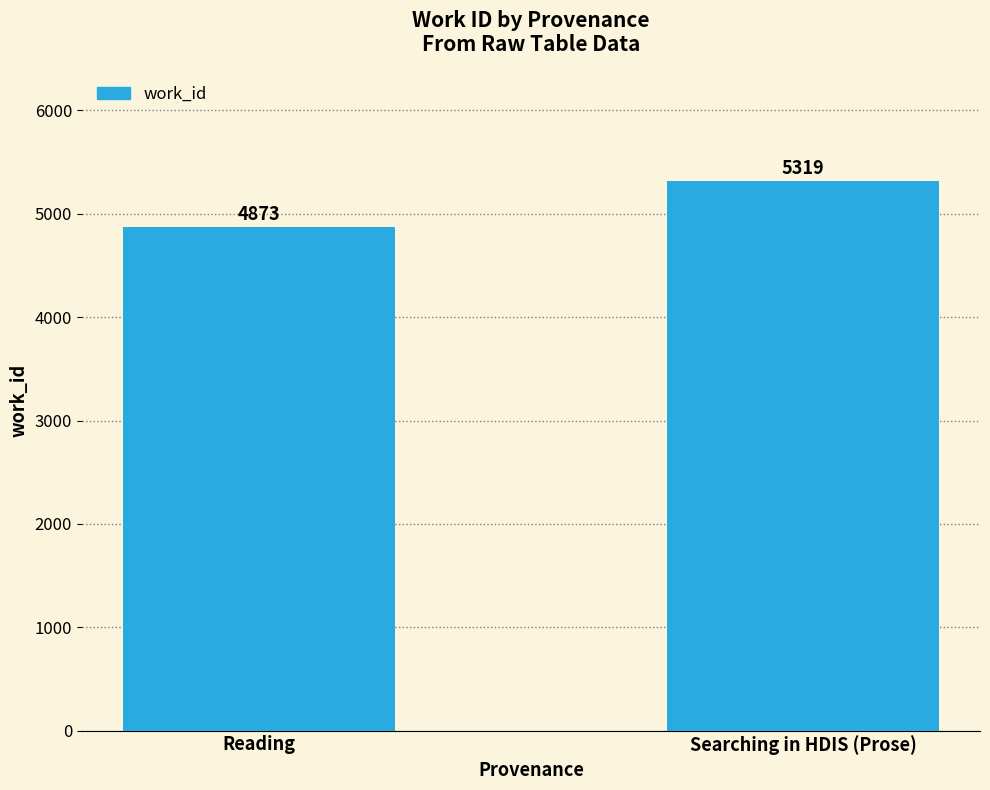

The chart shows a value of 4873 at Reading. True or false?

True